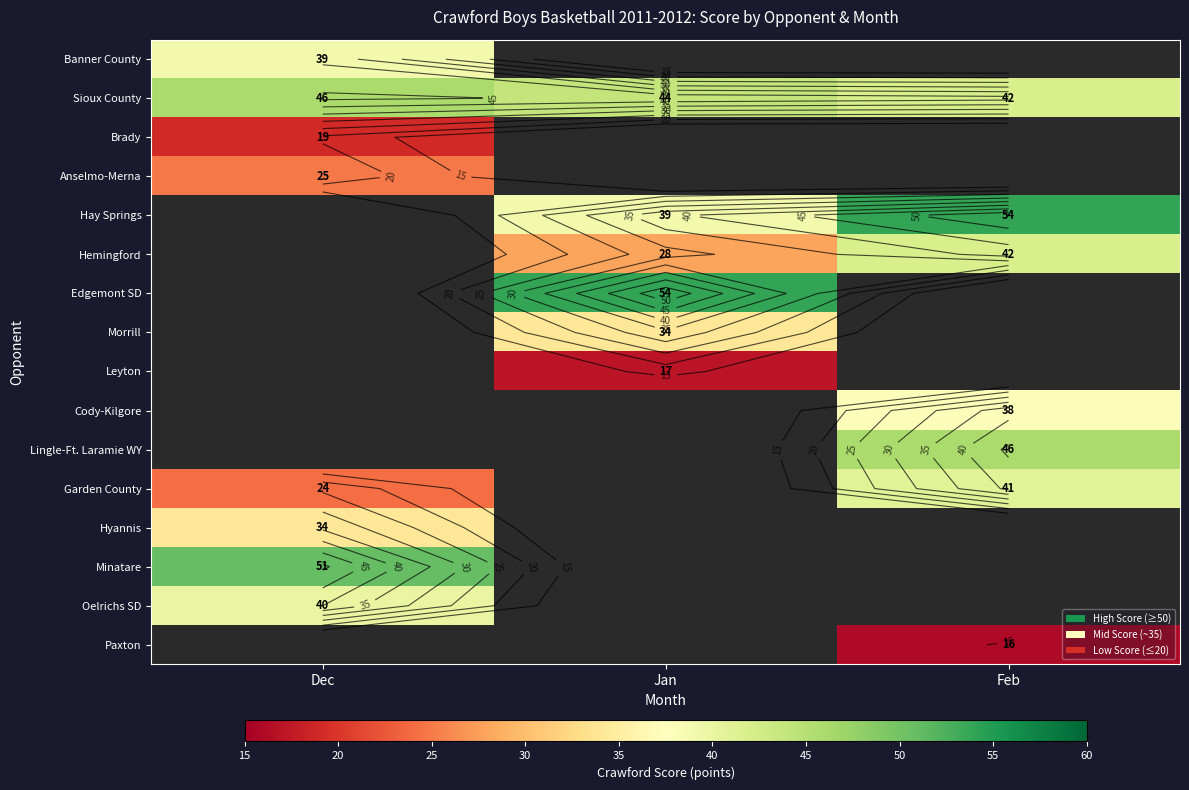

Between Jan and Feb, which series saw the biggest shift?

Hay Springs